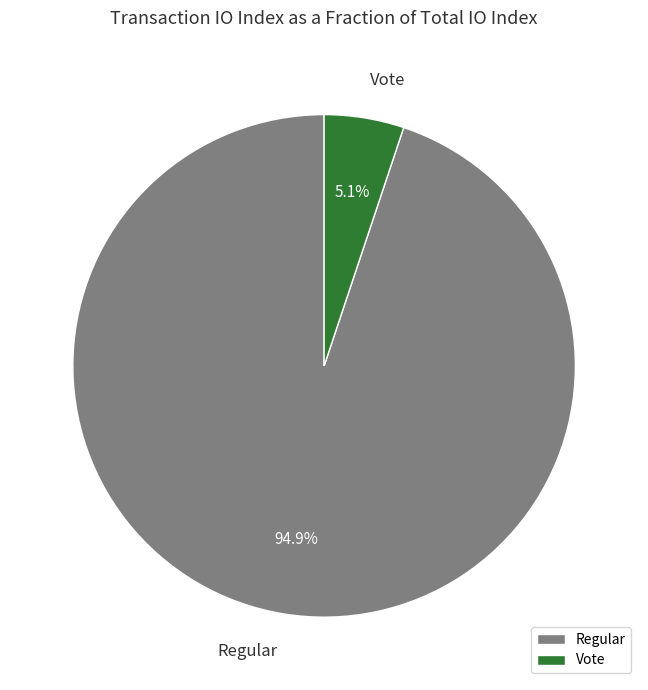

What percentage is the Regular slice, to the nearest percent?

95%